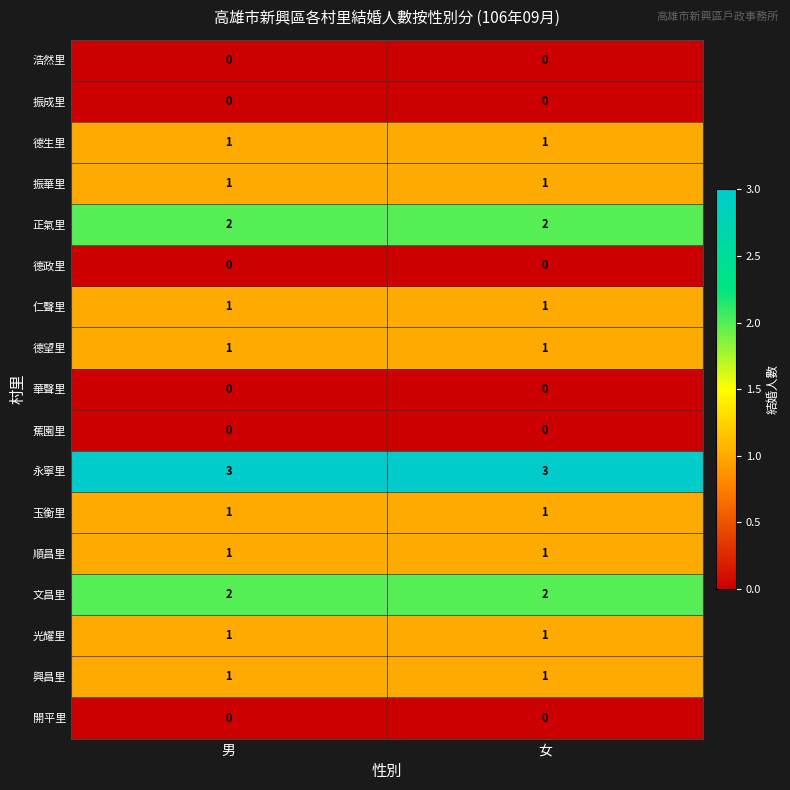

What is the highest value of the 永寧里 series?

3